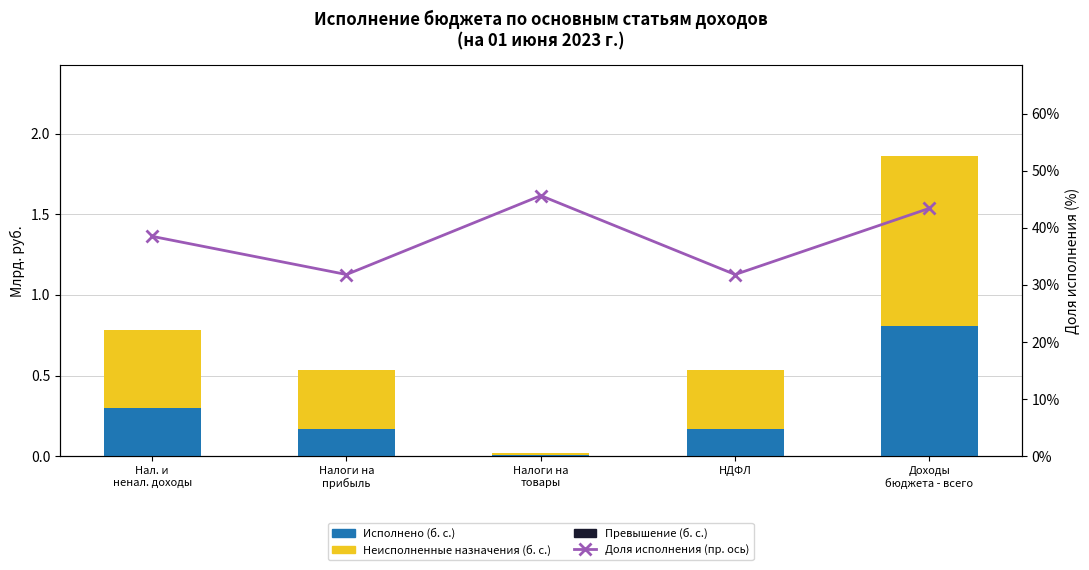

What is the maximum value for Неисполненные назначения (б. с.)?

1.1